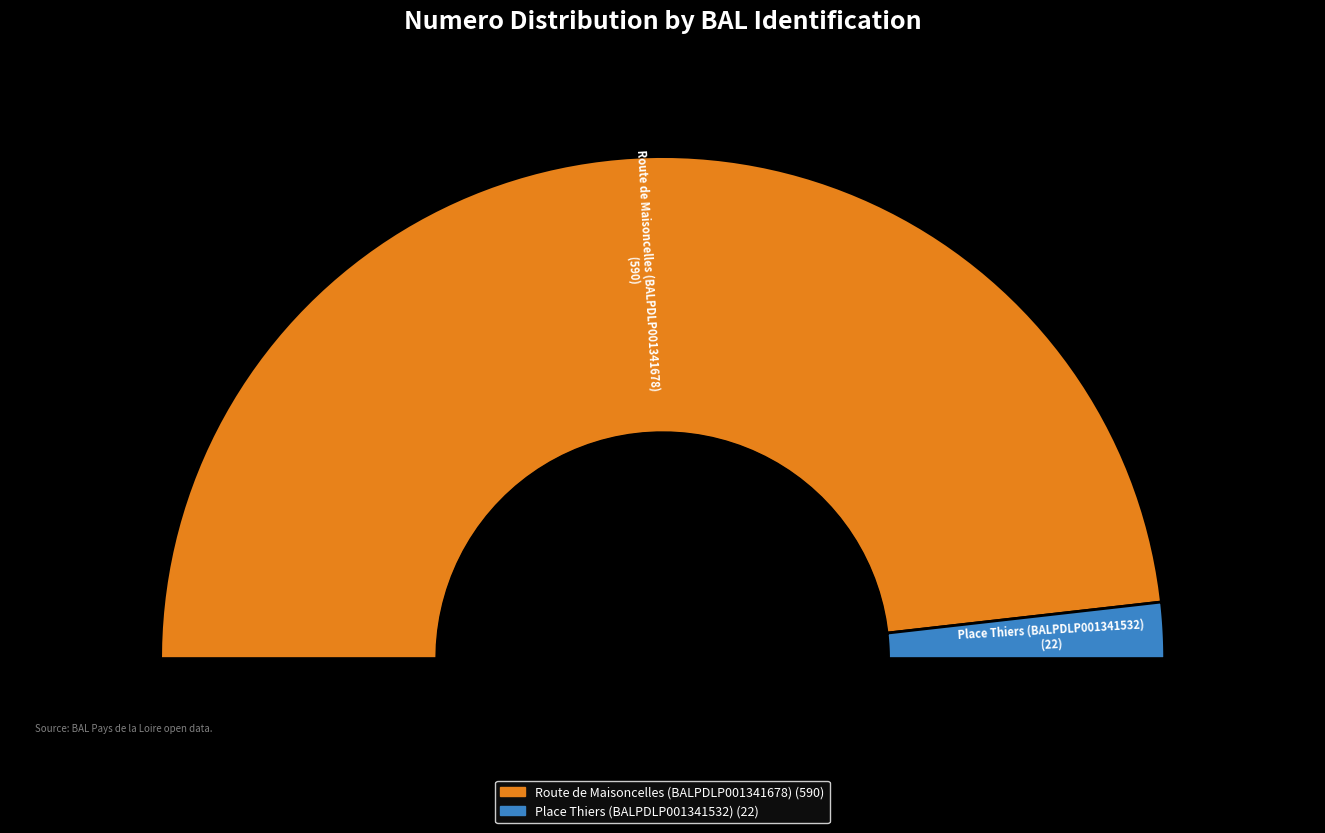

Rank the categories by value from highest to lowest.

Route de Maisoncelles (BALPDLP001341678), Place Thiers (BALPDLP001341532)